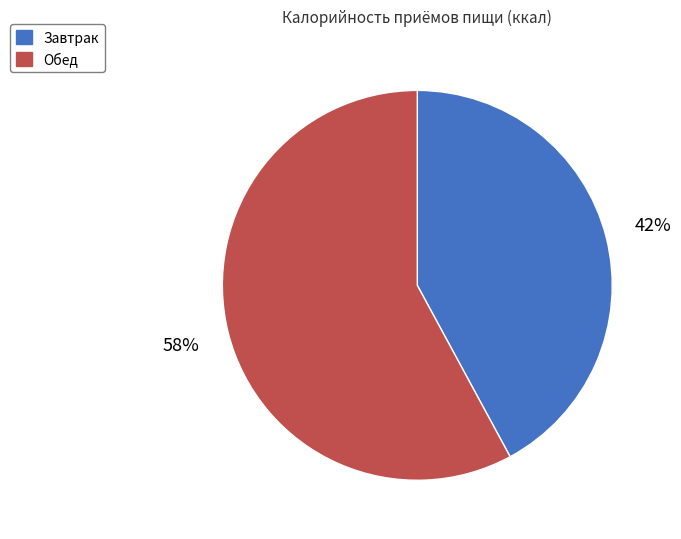

The Обед slice represents 58% of the pie. True or false?

True